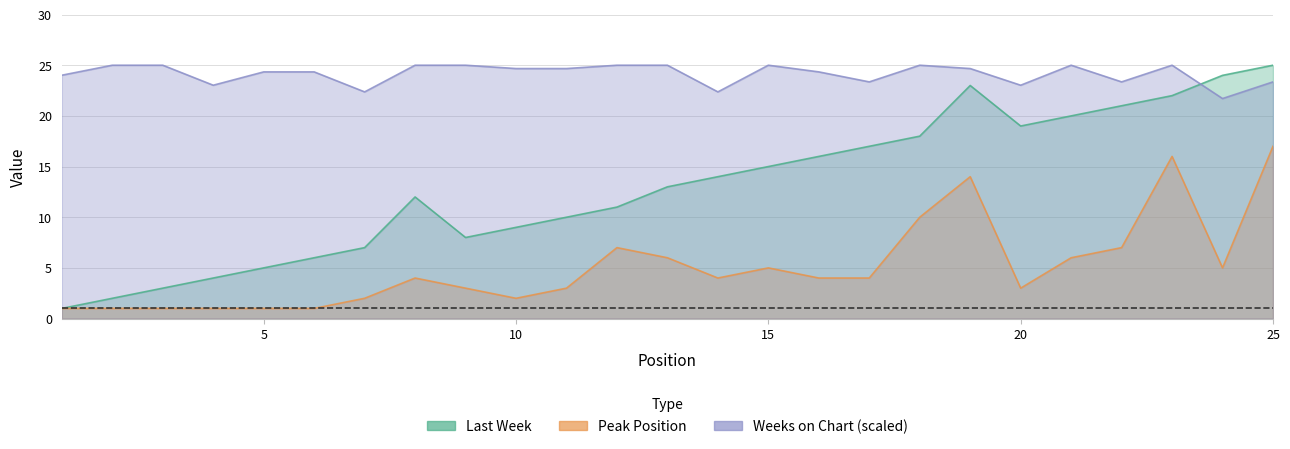

Which series changed the most between 20 and 22?

Peak Position